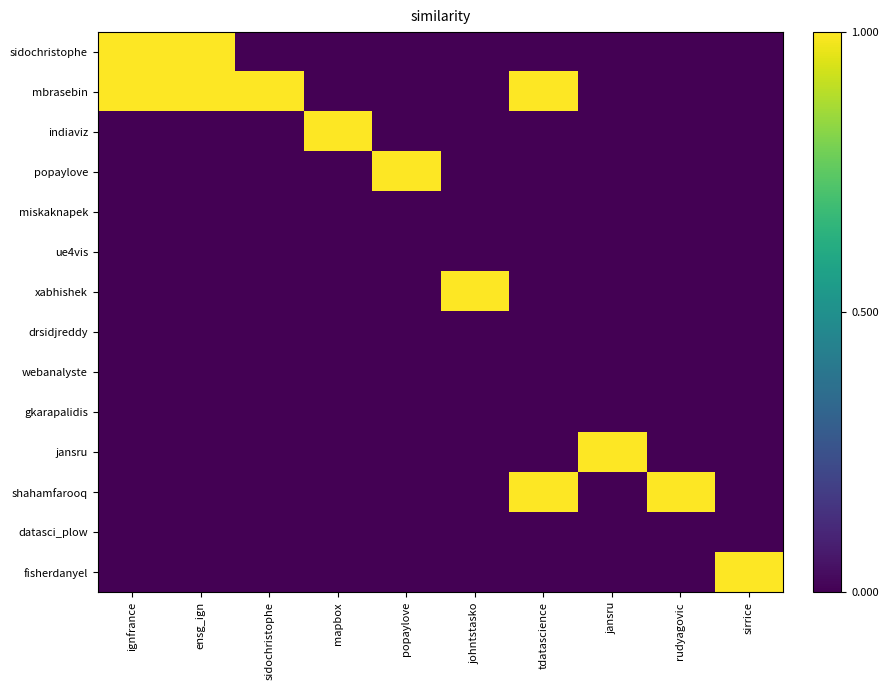

What is the total value across all series at popaylove?

1